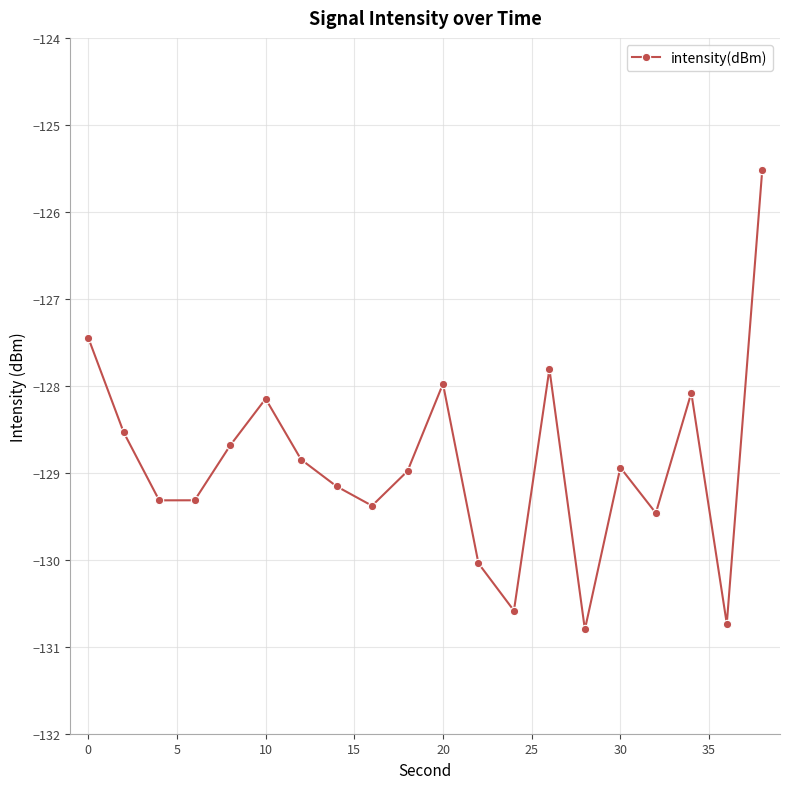

What is the value of the 15th point from the left?

-130.8